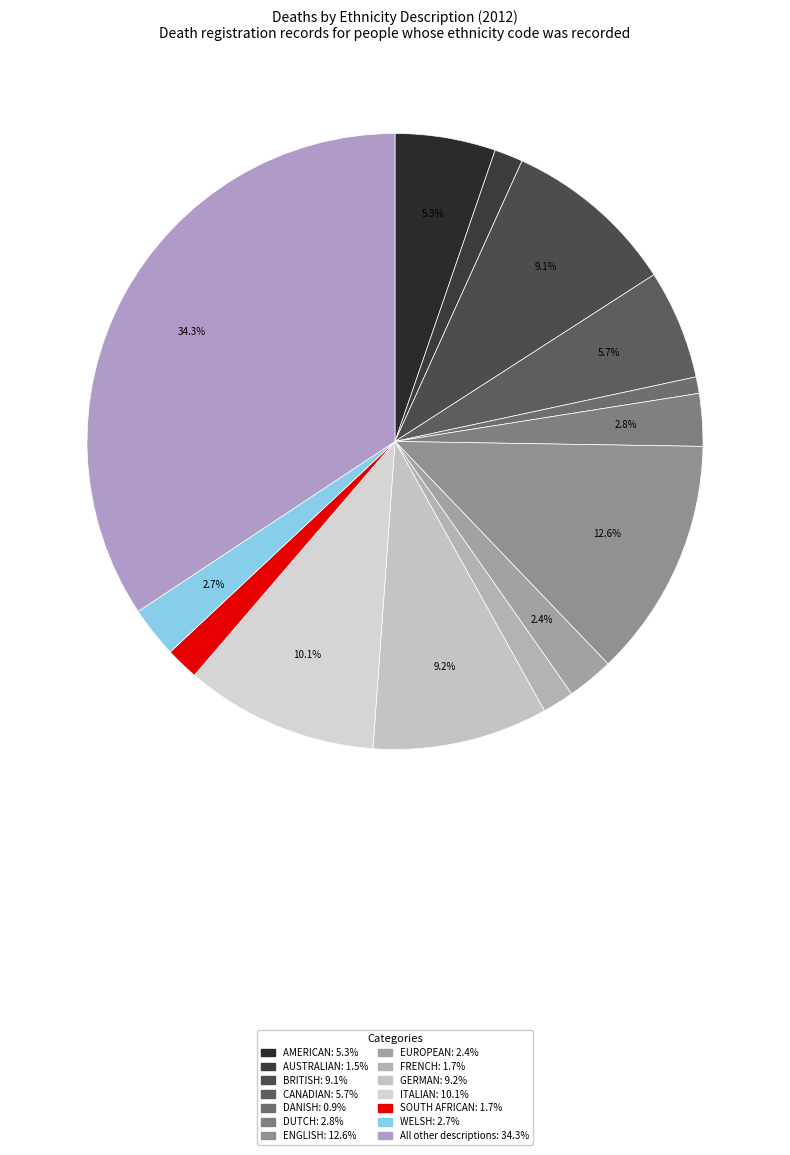

Which category has the biggest portion of the pie?

All other descriptions